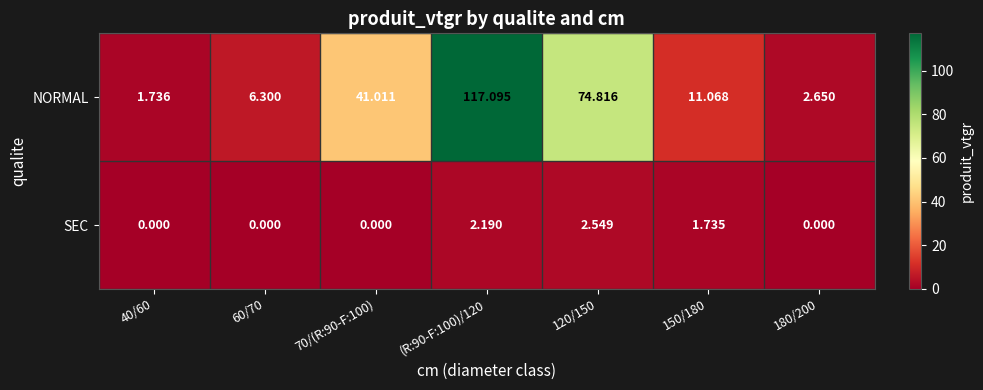

Which series has the largest total across all categories?

NORMAL